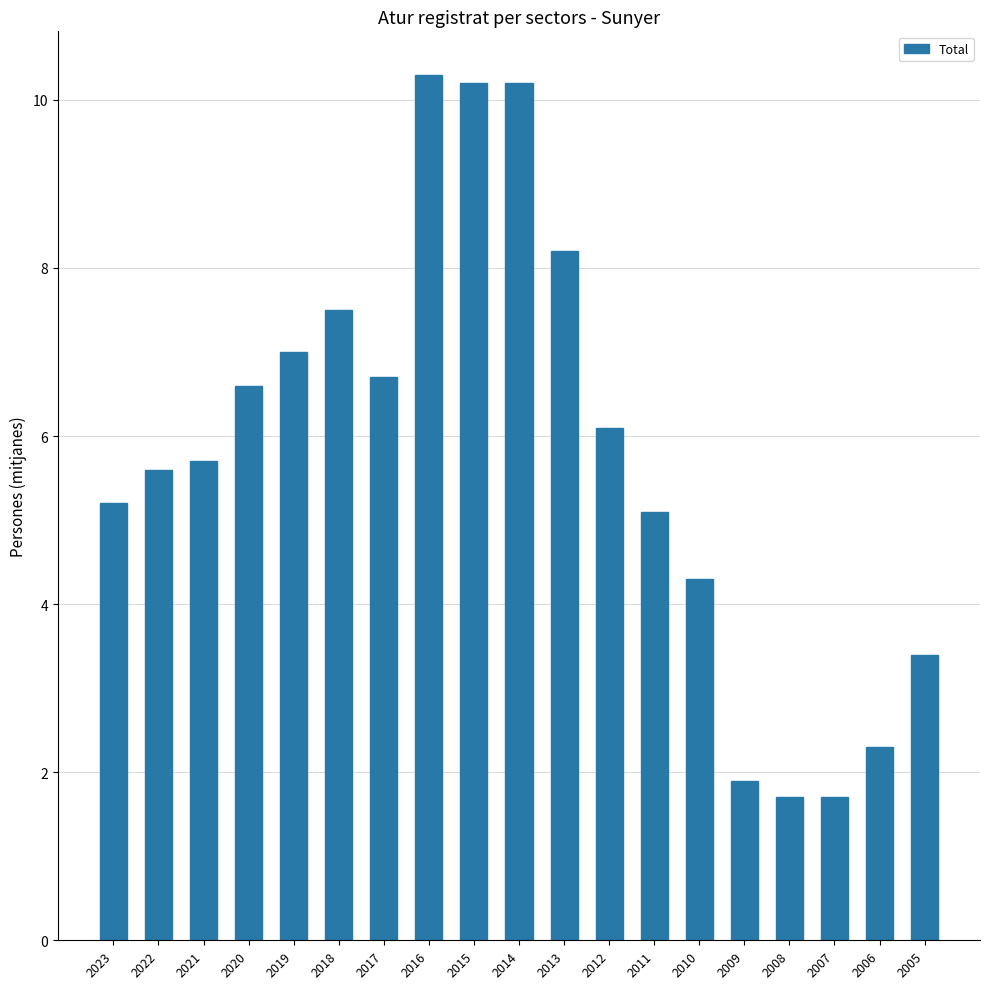

Reading left to right, transcribe all the data shown in this chart.

5.2	5.6	5.7	6.6	7.0	7.5	6.7	10.3	10.2	10.2	8.2	6.1	5.1	4.3	1.9	1.7	1.7	2.3	3.4